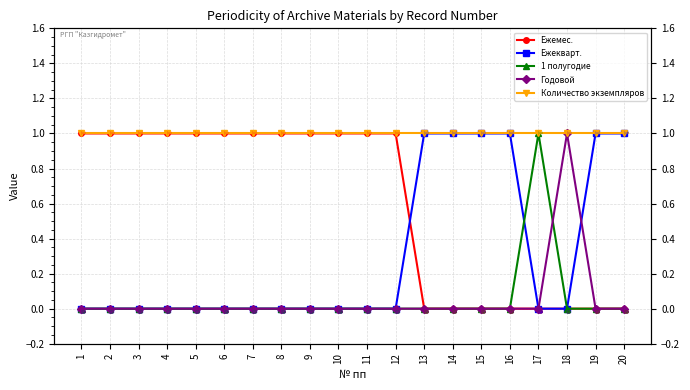

Count the number of categories in the chart.

20